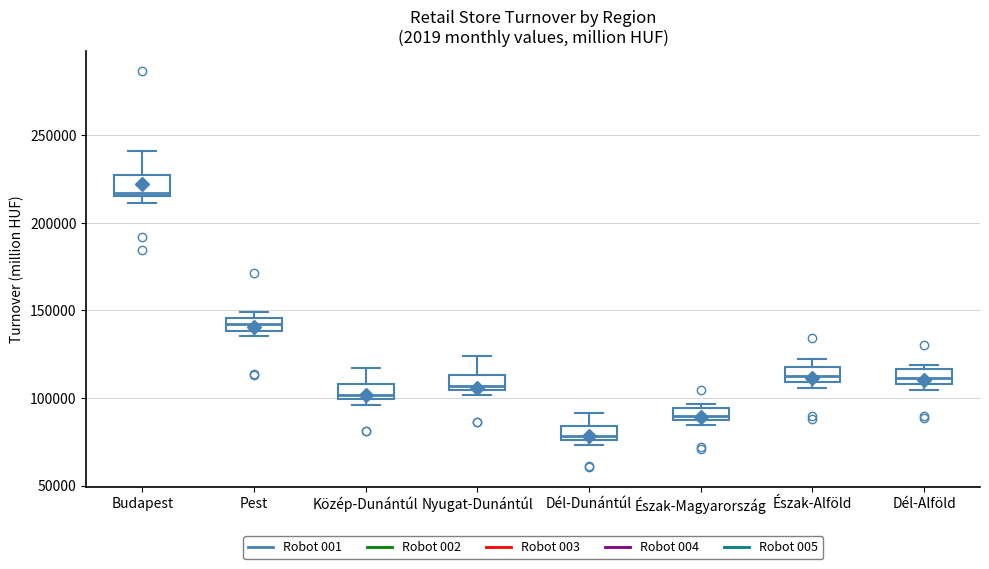

Which box has the highest median line?

Budapest